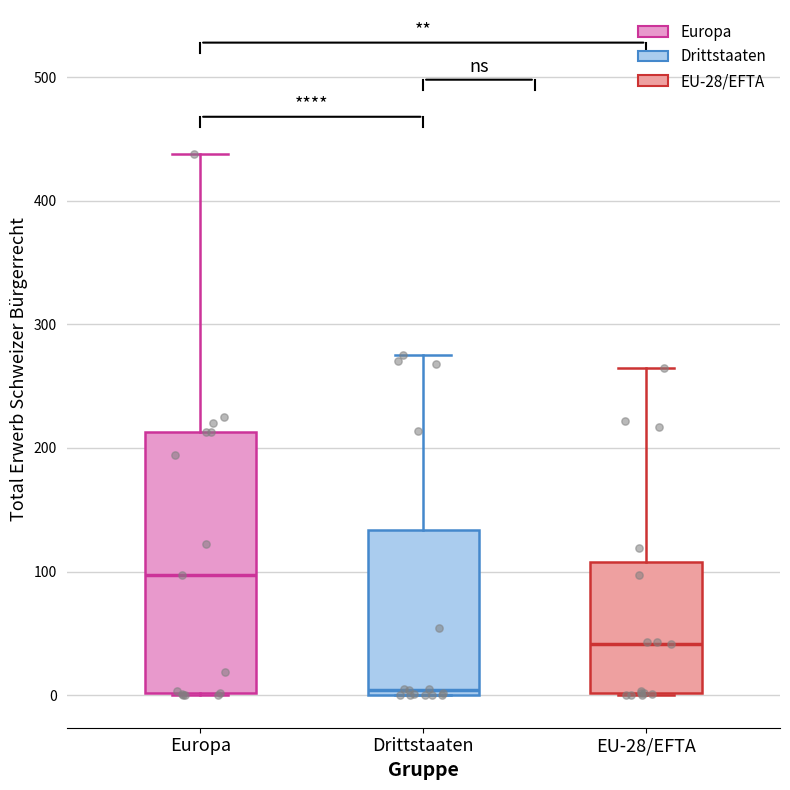

Where is the lower edge of the box for Drittstaaten on the y-axis? The values are not printed on the chart, so give them approximately, as read against the axis.

0